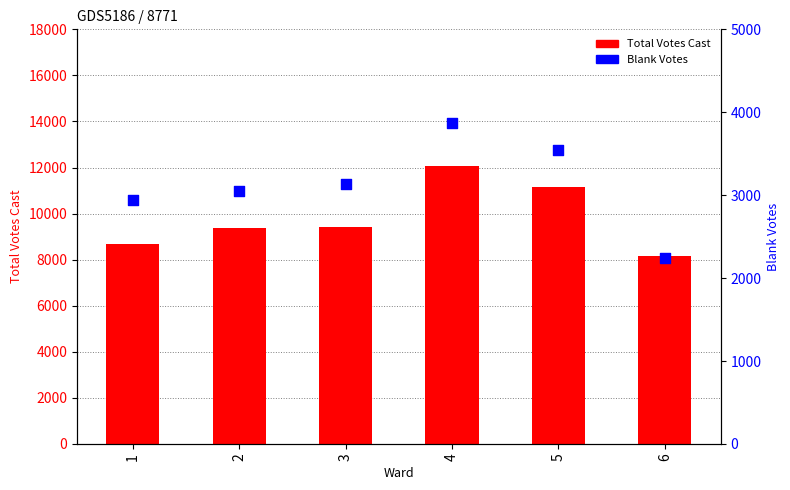

Which series has the largest total across all categories?

Total Votes Cast